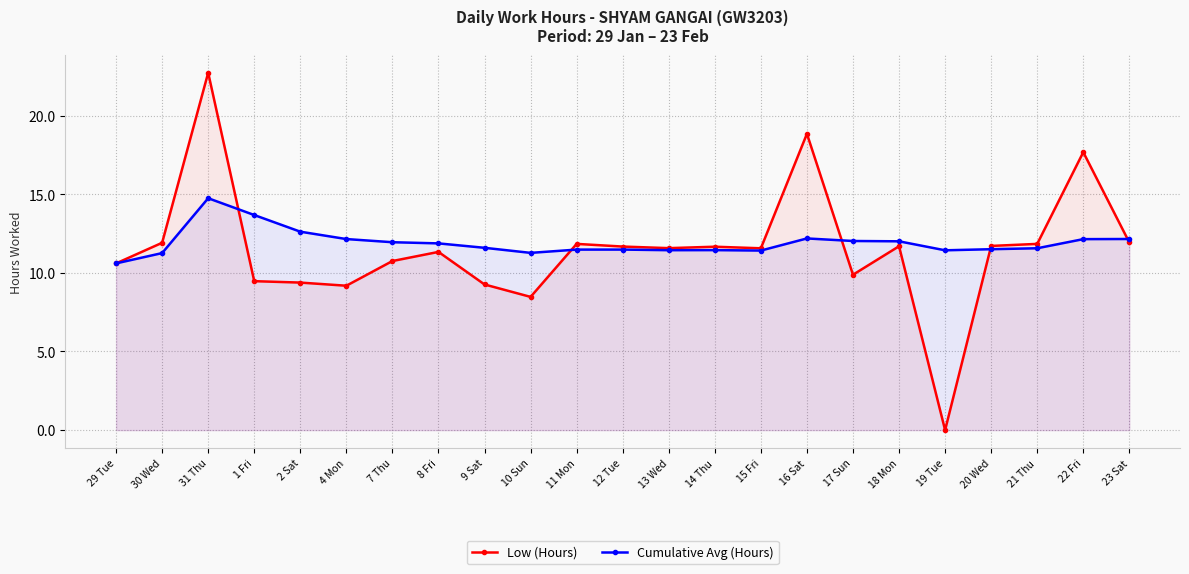

At which category does Cumulative Avg (Hours) reach its first local valley?

10 Sun